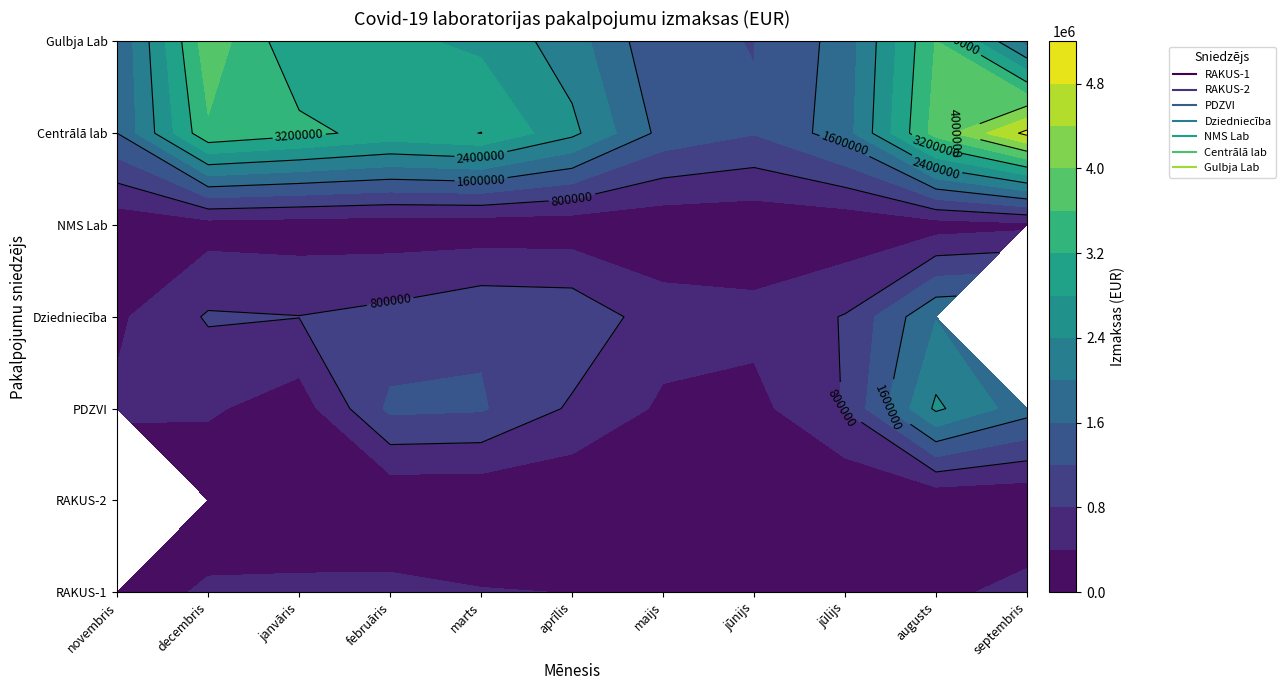

Reading left to right, what are all the values shown in this chart?

Rīgas Austrumu klīniskā universitātes slimnīca 1: 135009.4	474637.5	493445.2	498525.9	419281.7	393722.0	295826.5	311199.0	288830.3	309638.2	517214.5
Rīgas Austrumu klīniskā universitātes slimnīca 2: 0.0	50019.3	42619.8	47293.2	51883.3	52902.4	38432.4	284011.2	34976.6	48651.0	62484.6
Pārtikas drošības, dzīvnieku veselības un vides zinātnes institūts: 464124.9	455003.7	190342.0	1285069.2	1240894.2	739810.2	334245.0	276070.5	822409.4	2476113.3	1773062.1
Dziedniecība SIA: 331285.1	842491.9	807843.7	924805.9	1135684.7	1099714.2	574945.3	521823.6	823310.1	1980300.6	0.0
NMS Laboratorija SIA: 125684.1	222546.5	189739.6	159212.7	147090.7	144653.3	103716.4	94700.9	97463.3	204525.2	295345.1
Centrālā laboratorija SIA: 1602700.9	3540594.8	3308555.8	3053079.1	3205339.7	2501921.1	1465575.4	1221108.8	1811097.7	3768384.7	4905287.0
E. Gulbja Laboratorija SIA: 1621194.3	3850948.8	2872068.4	2892870.8	2711566.0	2188778.0	1250449.7	1193190.2	1755793.9	3621356.0	1841692.3